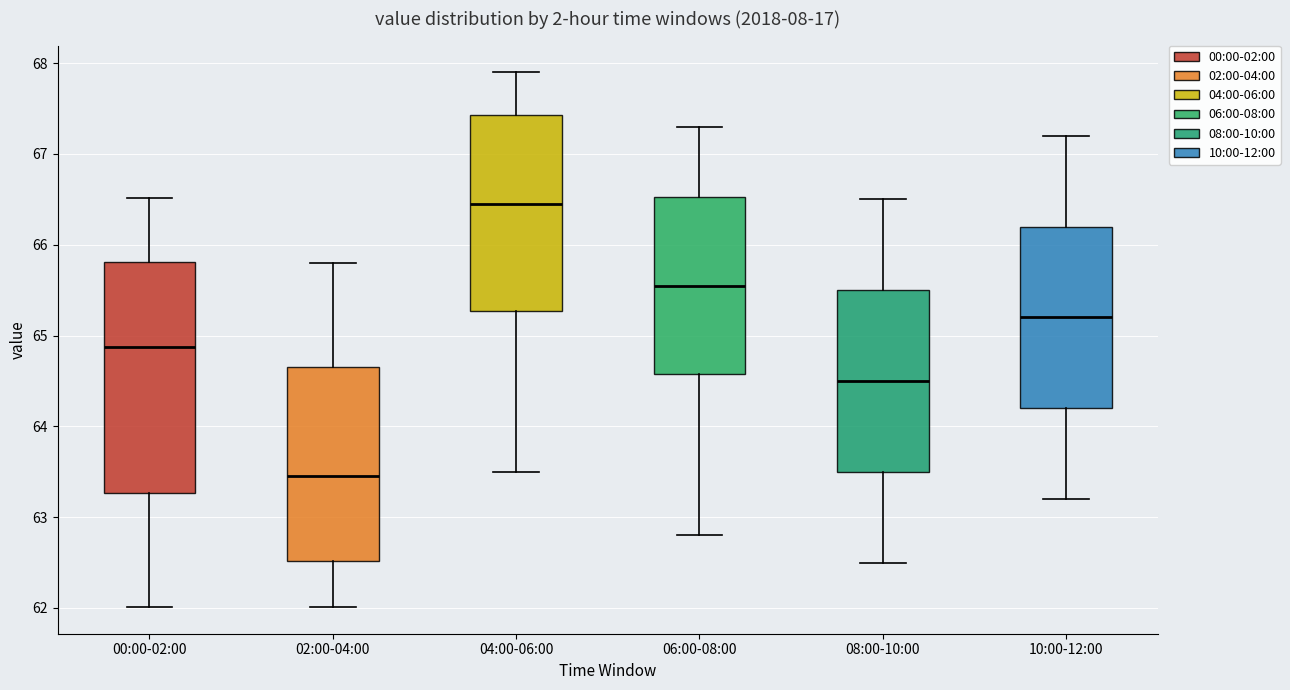

Where does the median line of the box for 10:00-12:00 sit on the y-axis? The values are not printed on the chart, so give them approximately, as read against the axis.

65.2